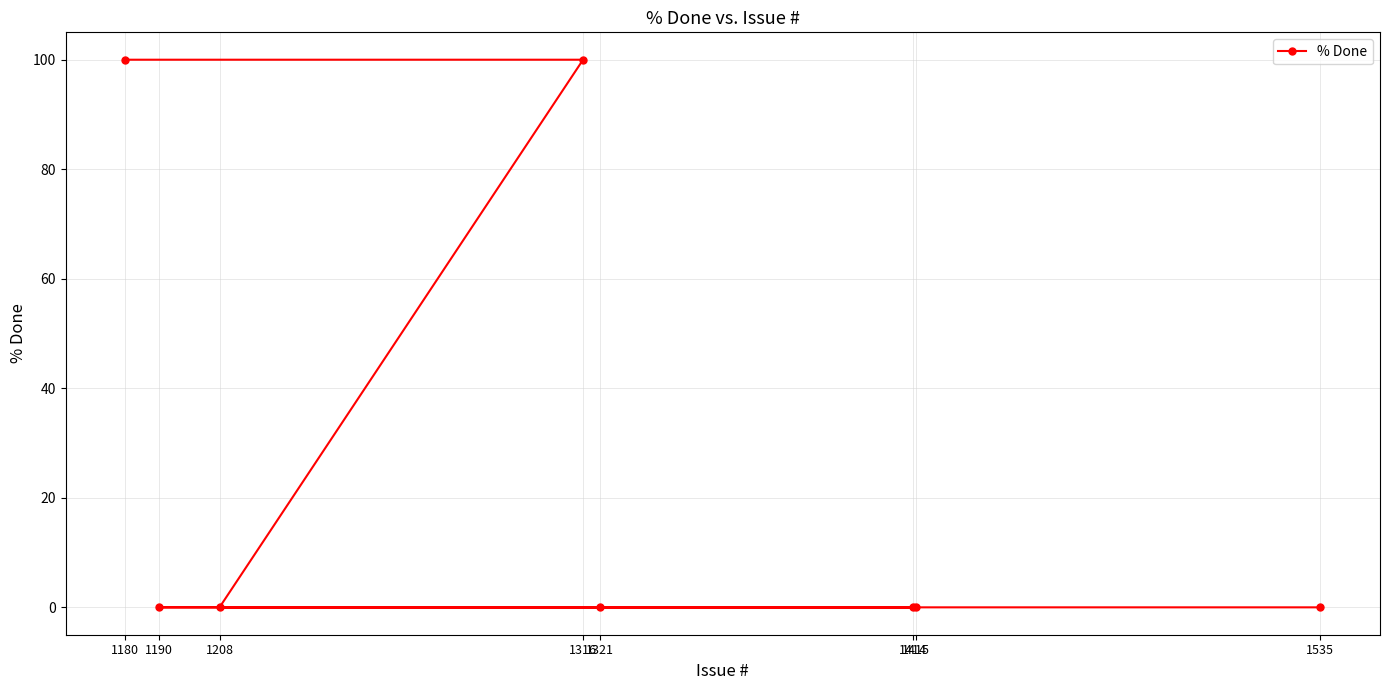

Which category has the highest value across all series?

1316